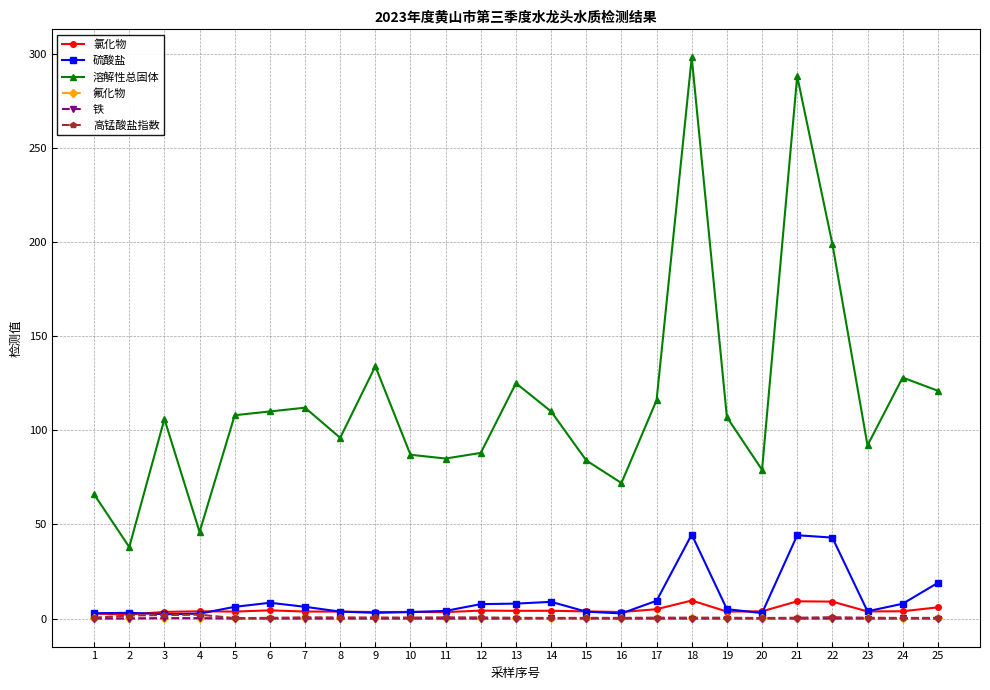

Which series has the widest spread of values?

溶解性总固体